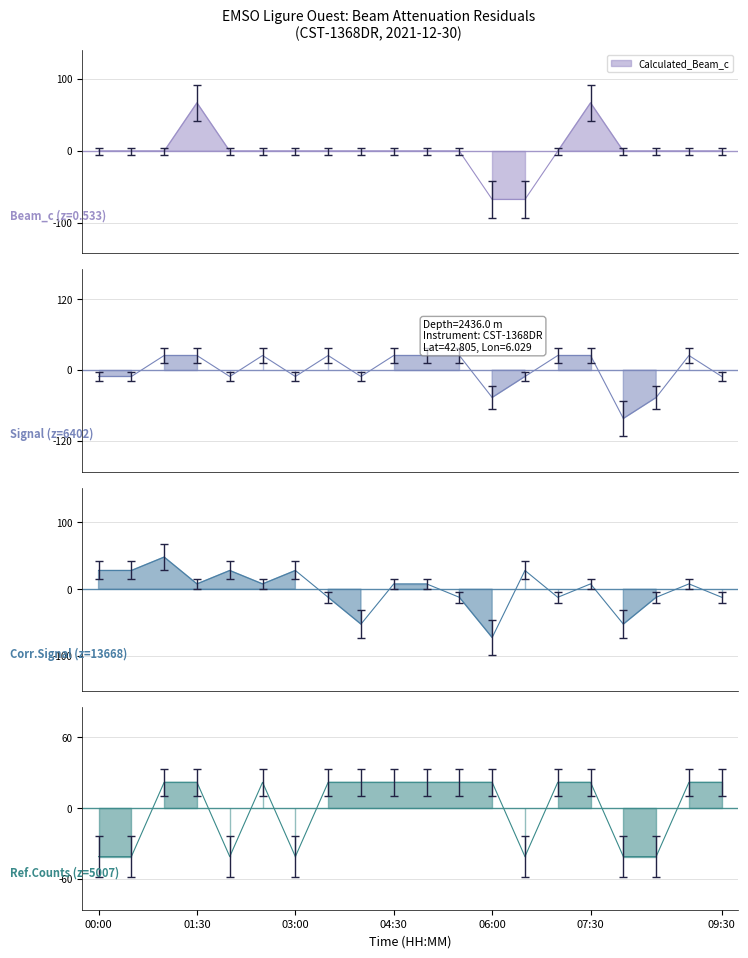

Which category has the highest value in the Reference_Counts series?

01:00